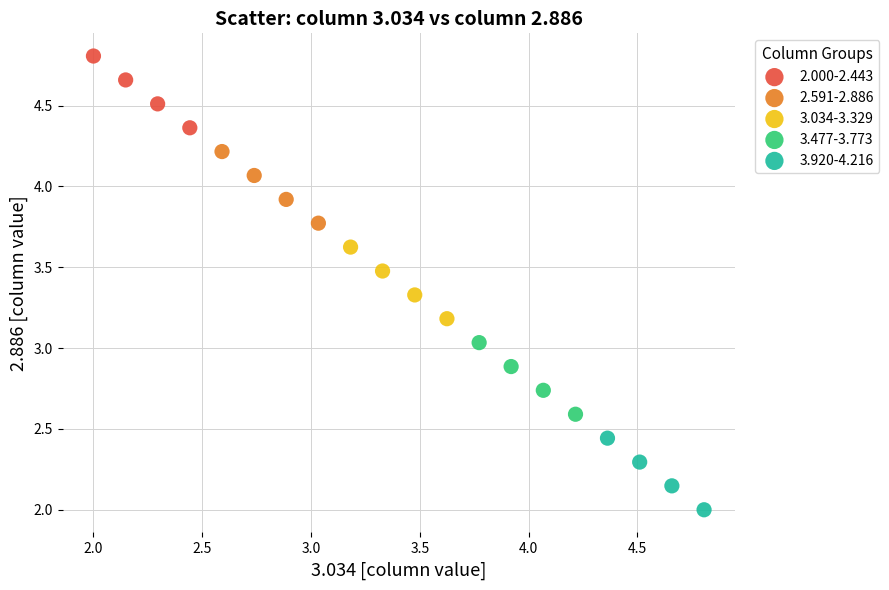

What are all the series names shown in the legend?

2.000-2.443, 2.591-2.886, 3.034-3.329, 3.477-3.773, 3.920-4.216